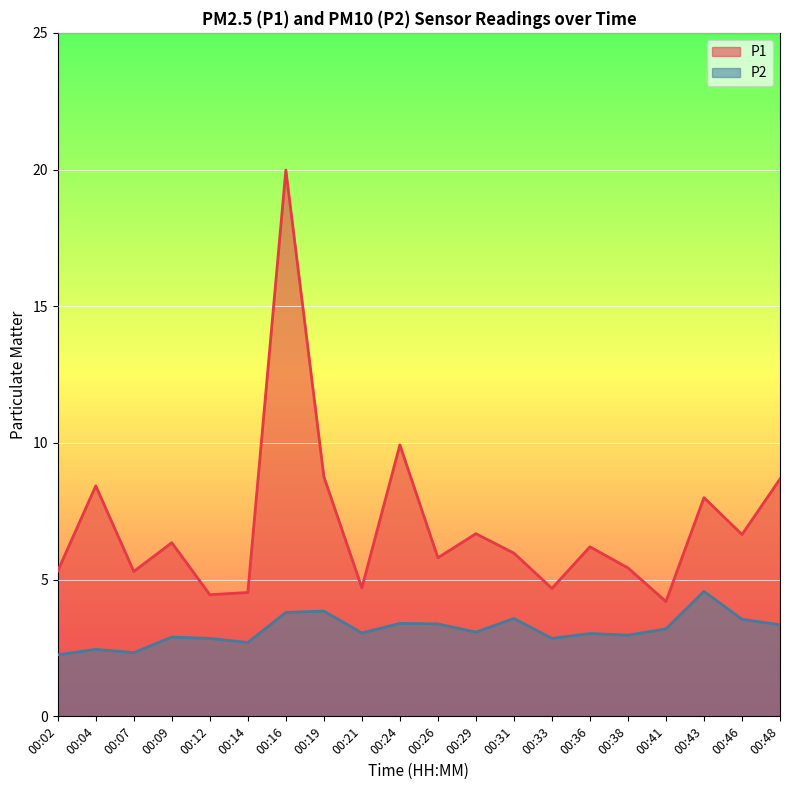

How many distinct data groups are displayed?

2